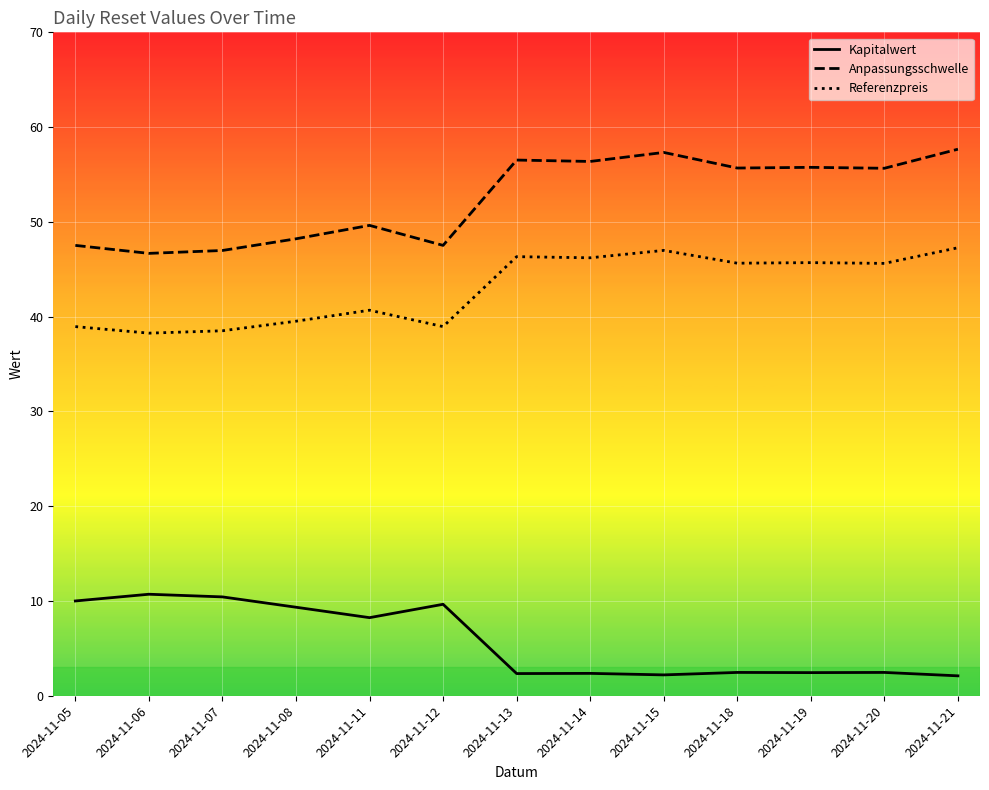

List the series in order of their peak value, lowest first.

Kapitalwert, Referenzpreis, Anpassungsschwelle